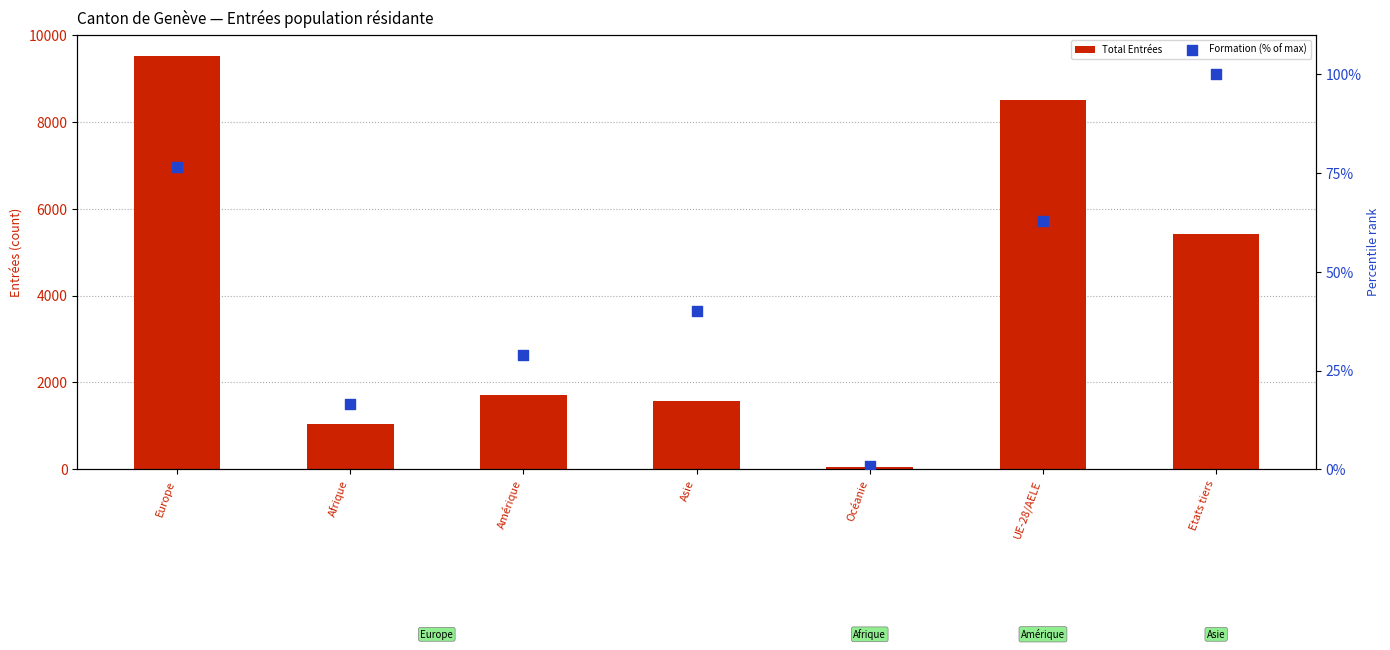

At how many categories does at least one series exceed 3698?

3